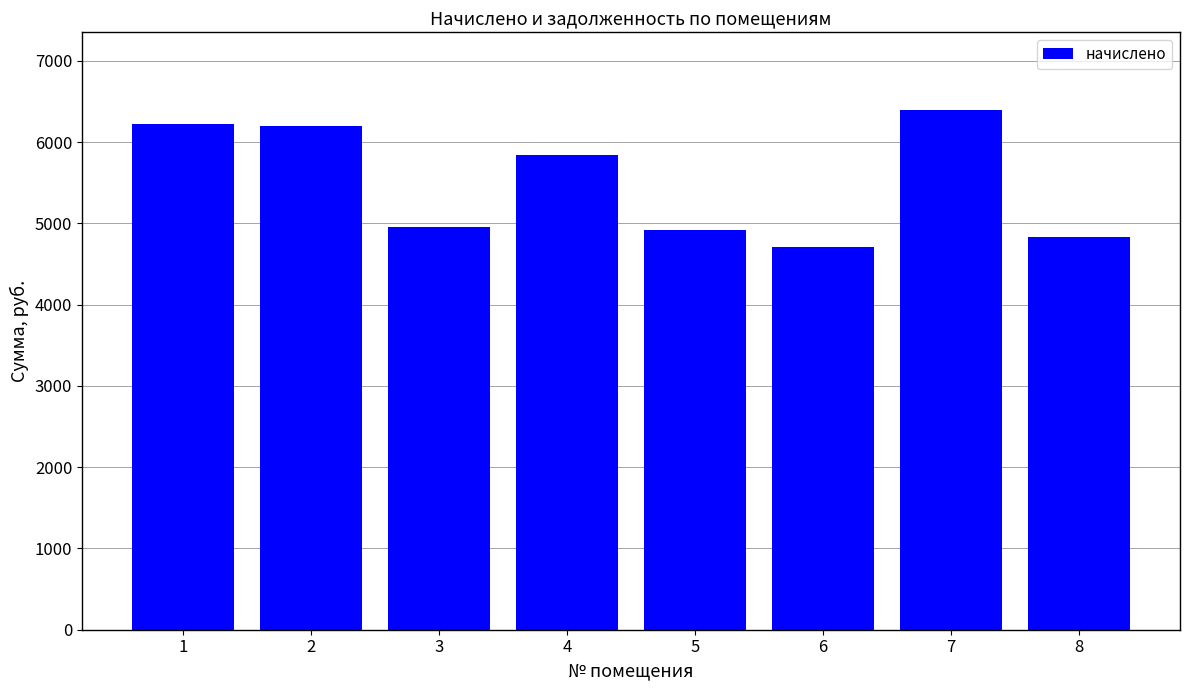

What is the maximum value shown in the chart?

6393.6